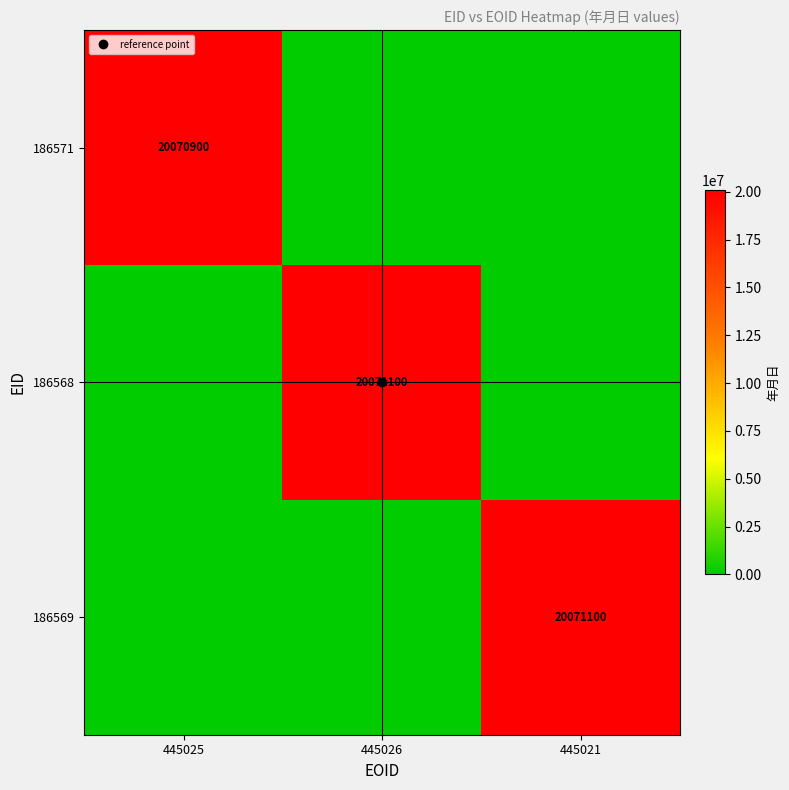

Count the number of data series in this chart.

3